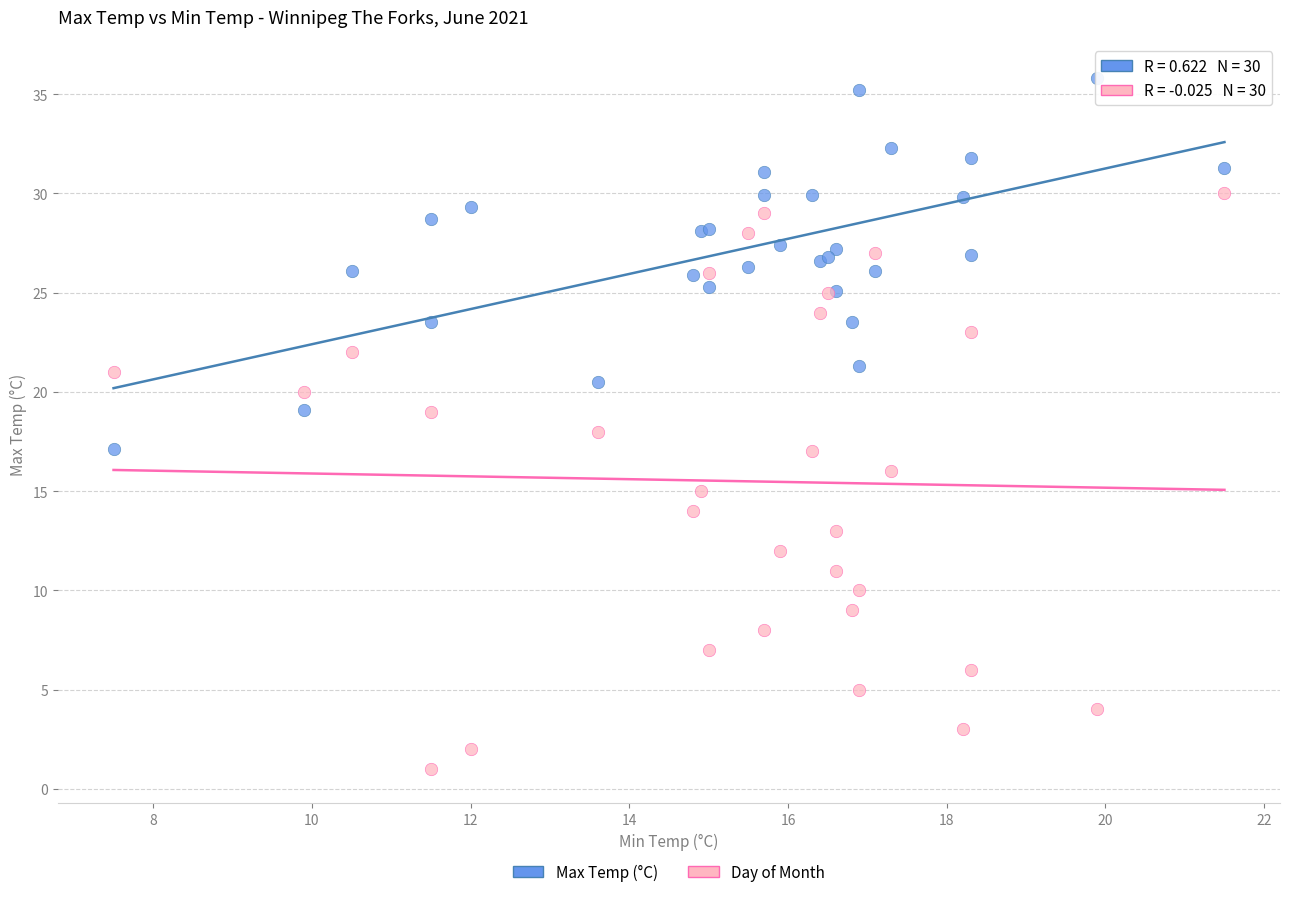

Which series has the largest Y range (max minus min)?

Day of Month